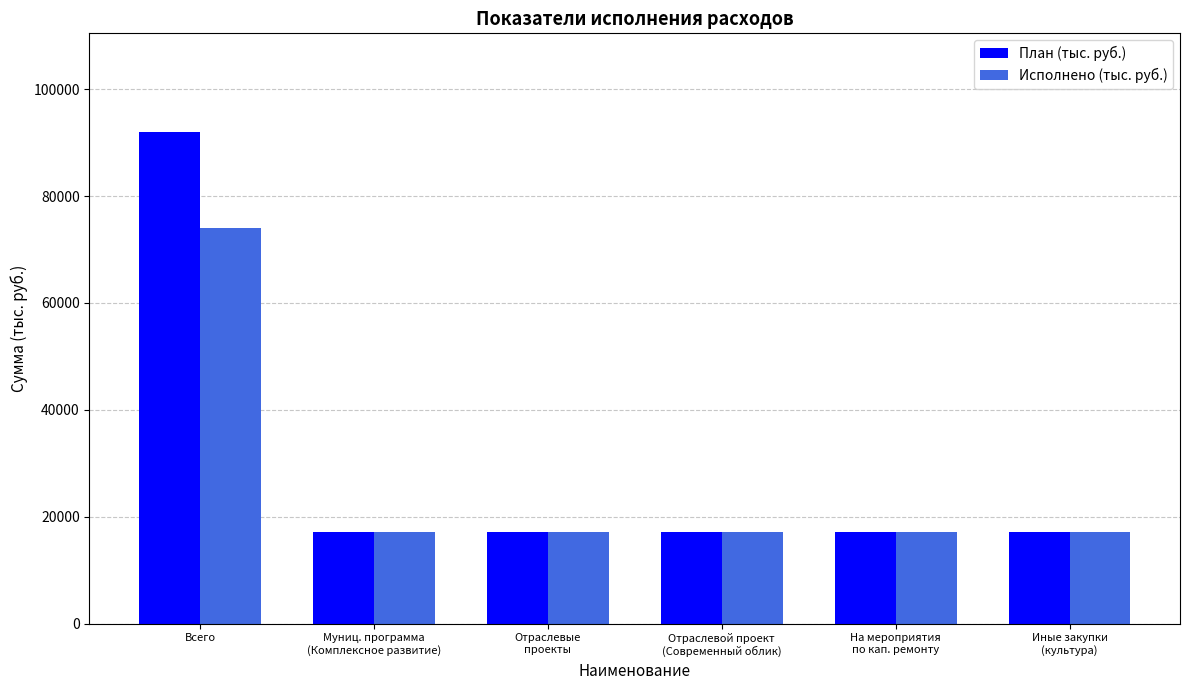

What is the lowest value of the План (тыс. руб.) series?

17091.4